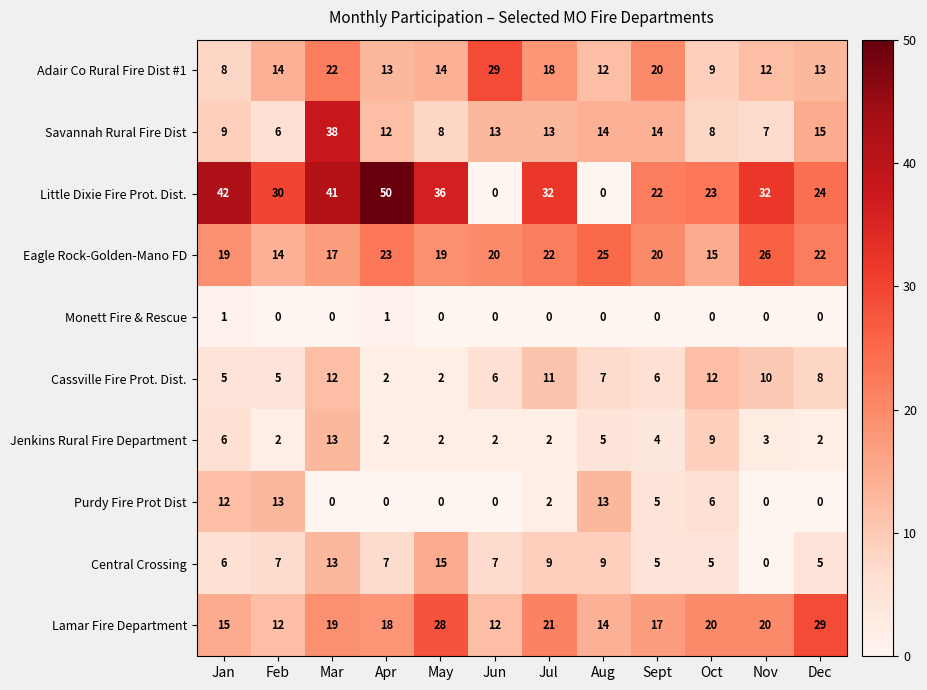

What is the total value across all series at Aug?

99